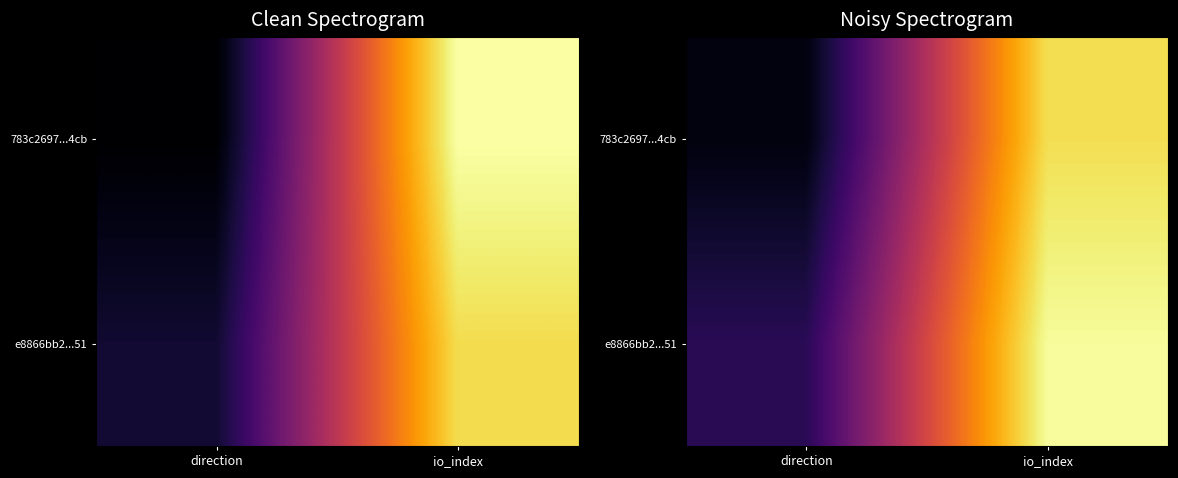

What is the difference between the highest and lowest values at io_index?

0.1